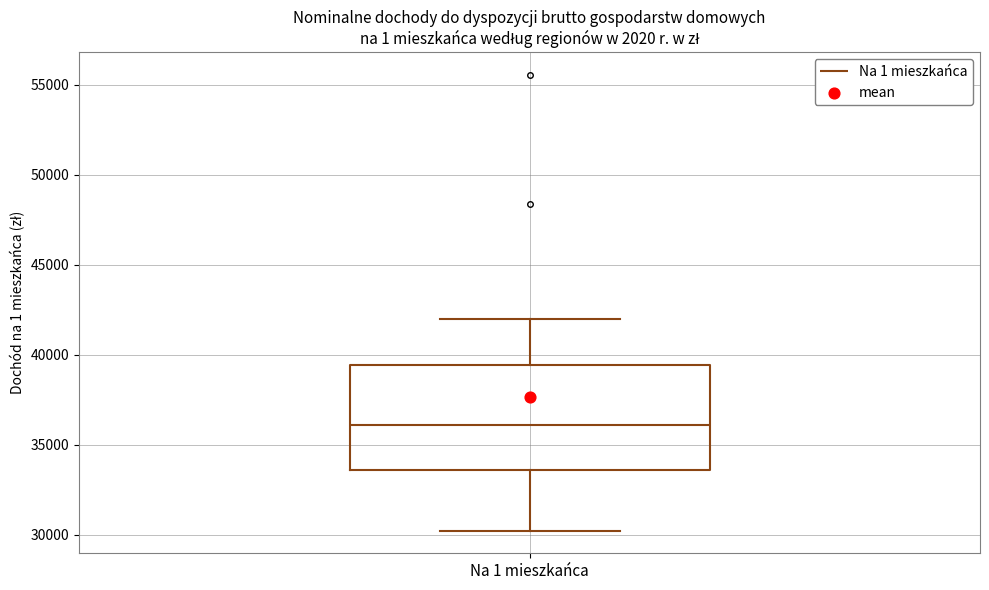

Where does the upper whisker of the box for Na 1 mieszkańca end on the y-axis? The values are not printed on the chart, so give them approximately, as read against the axis.

42000